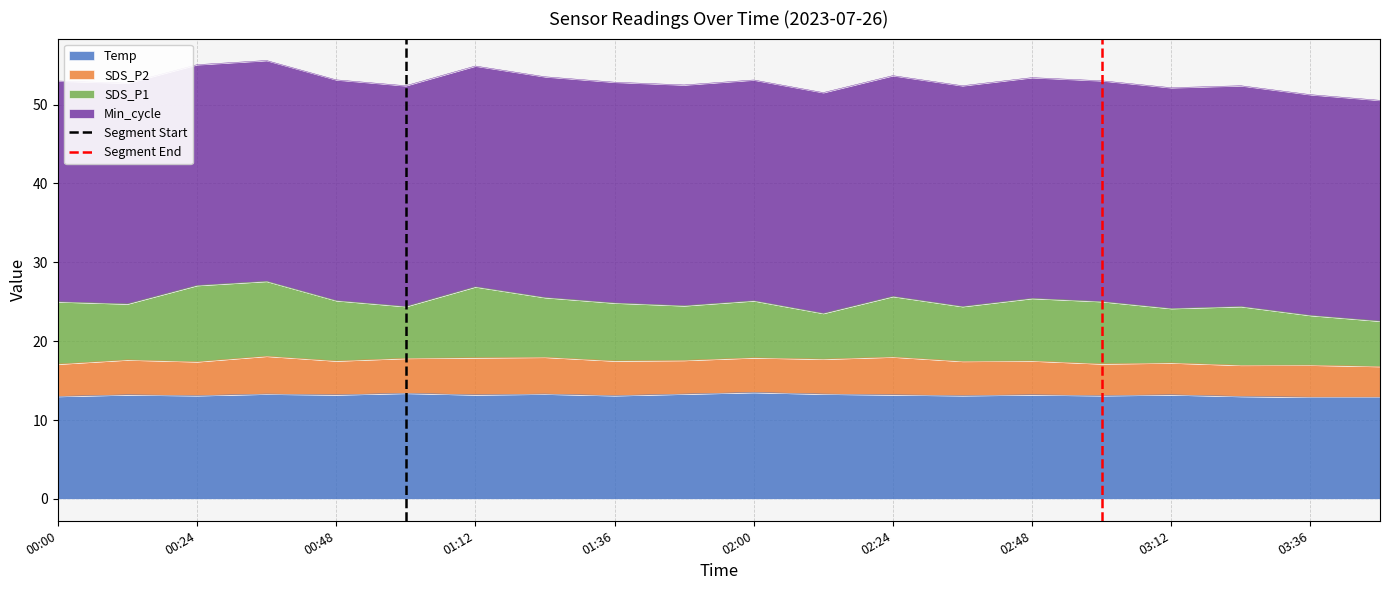

The value of Temp at 00:24 is 2.8. True or false?

False